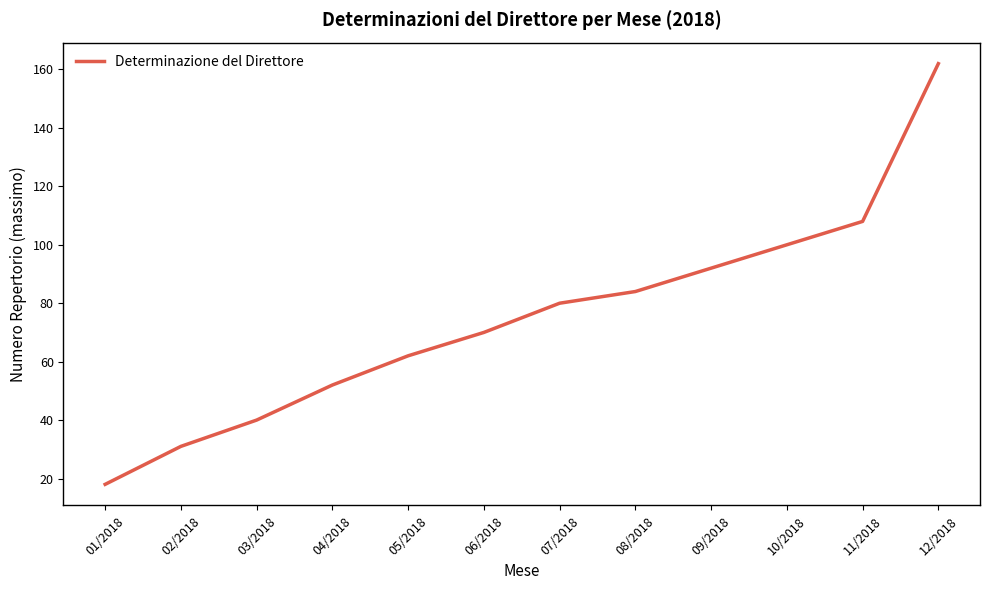

Is this an area chart (filled region under the line)?

No